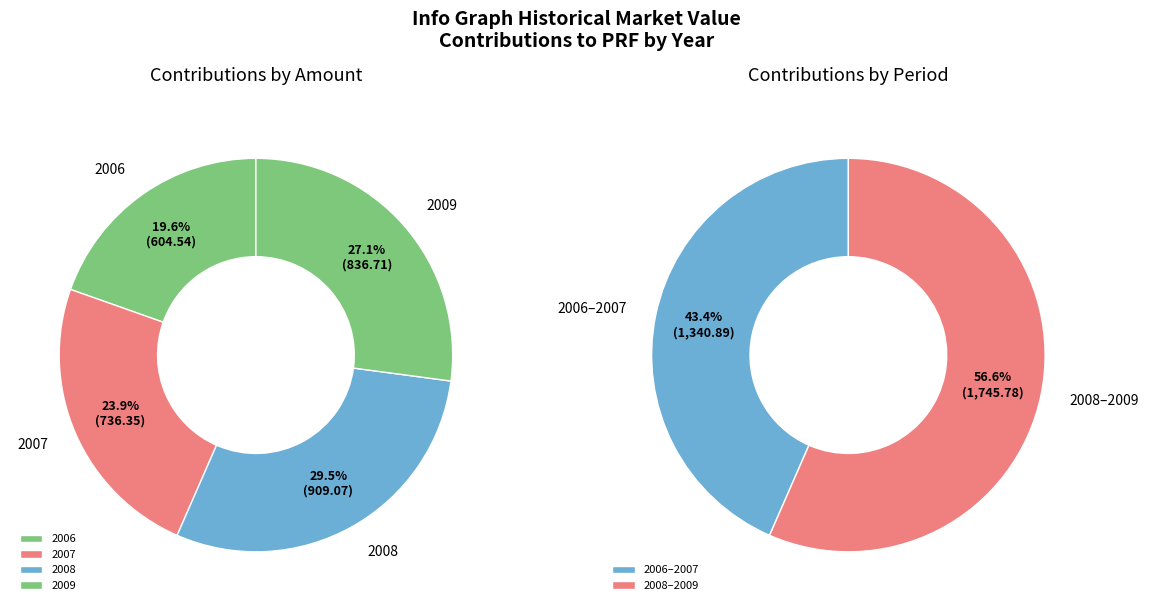

What is the change in value from 2007 to 2008?

+172.7